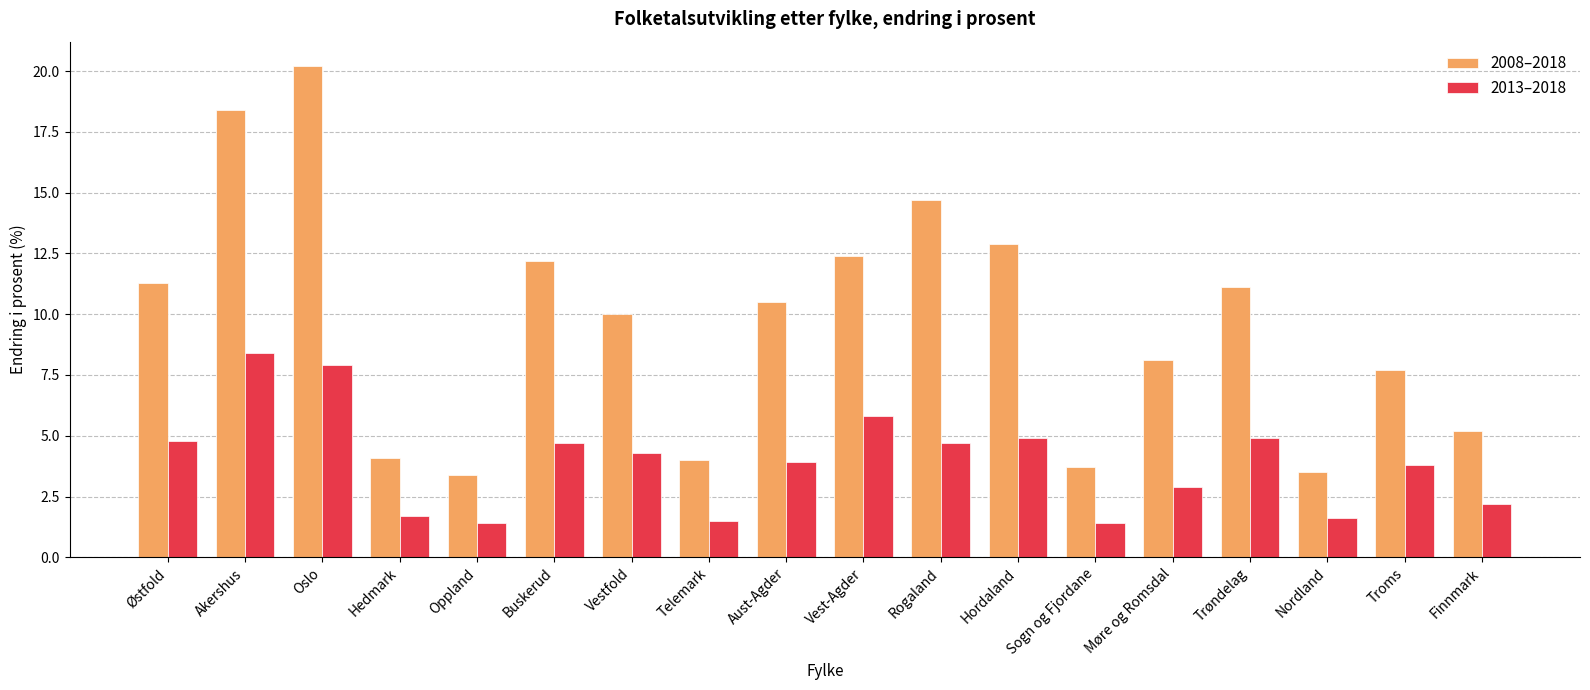

What position from the right is Finnmark?

1